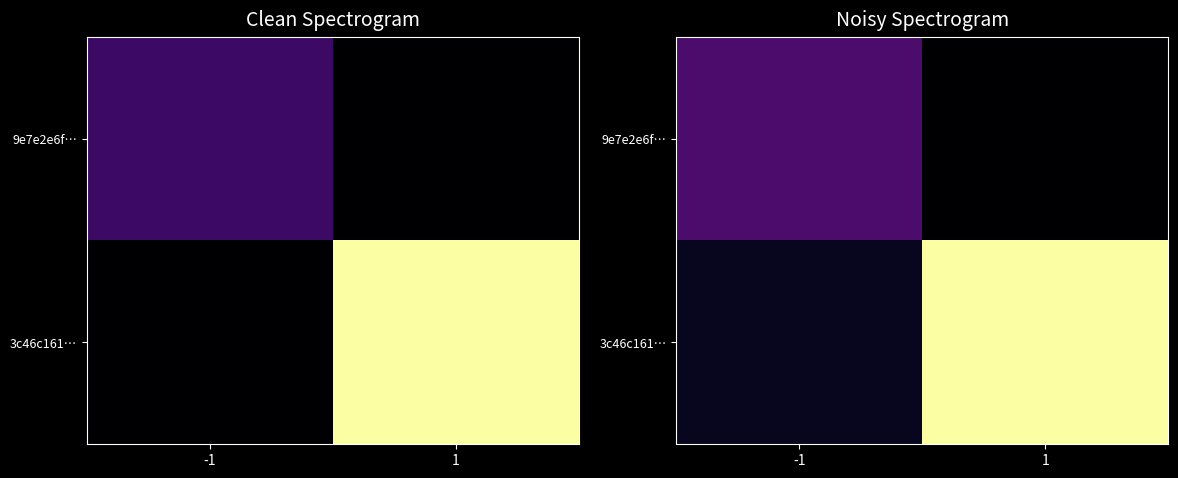

Is it true that 9e7e2e6f… equals 1.3 at 1?

False